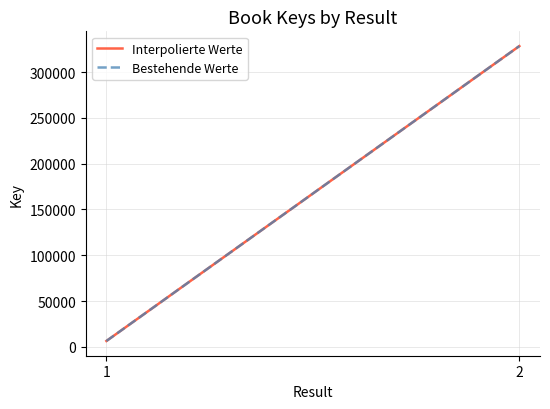

At 1, list the series in order from smallest to largest.

Interpolierte Werte, Bestehende Werte